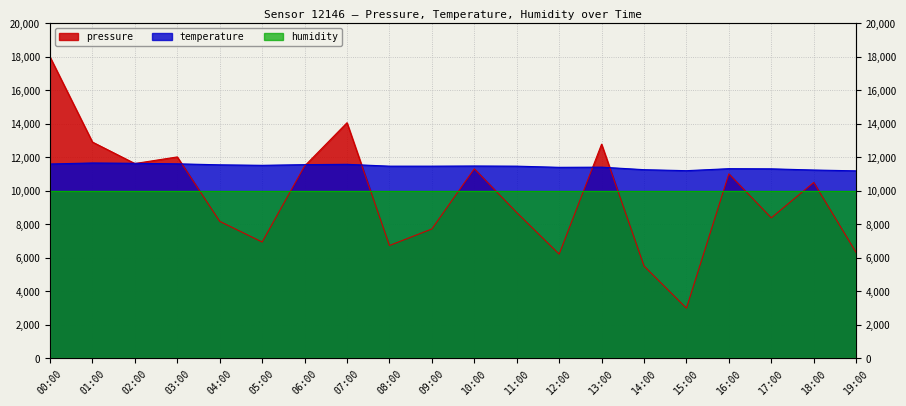

What is the value of the temperature point at the 9th from the left?

11480.0